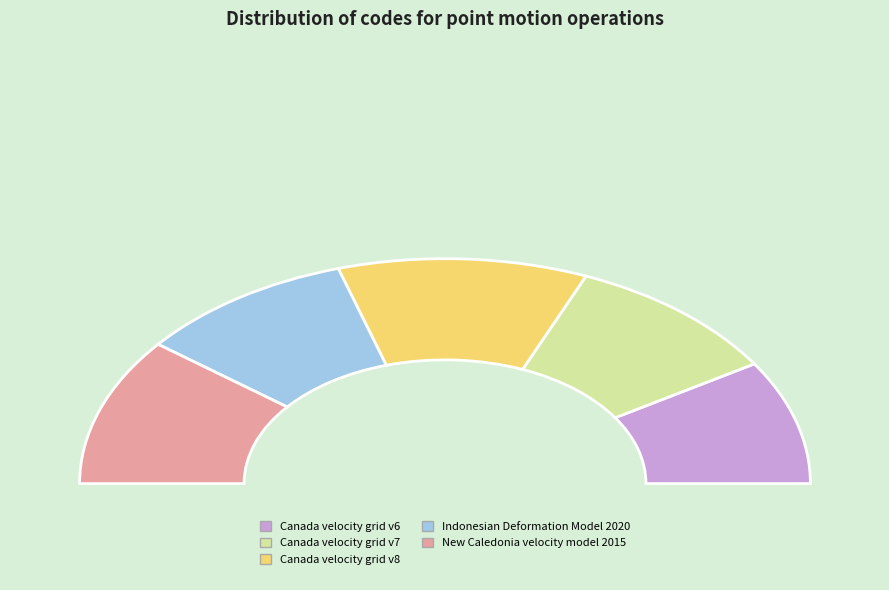

What percentage is the Canada velocity grid v8 slice, to the nearest percent?

22%